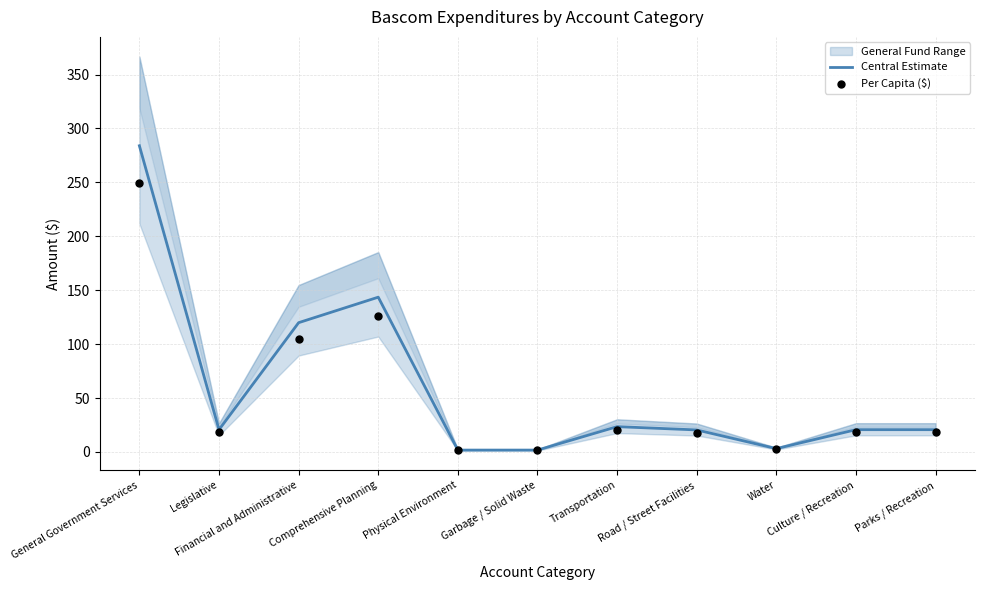

Which series contains the highest Y value?

Central Estimate